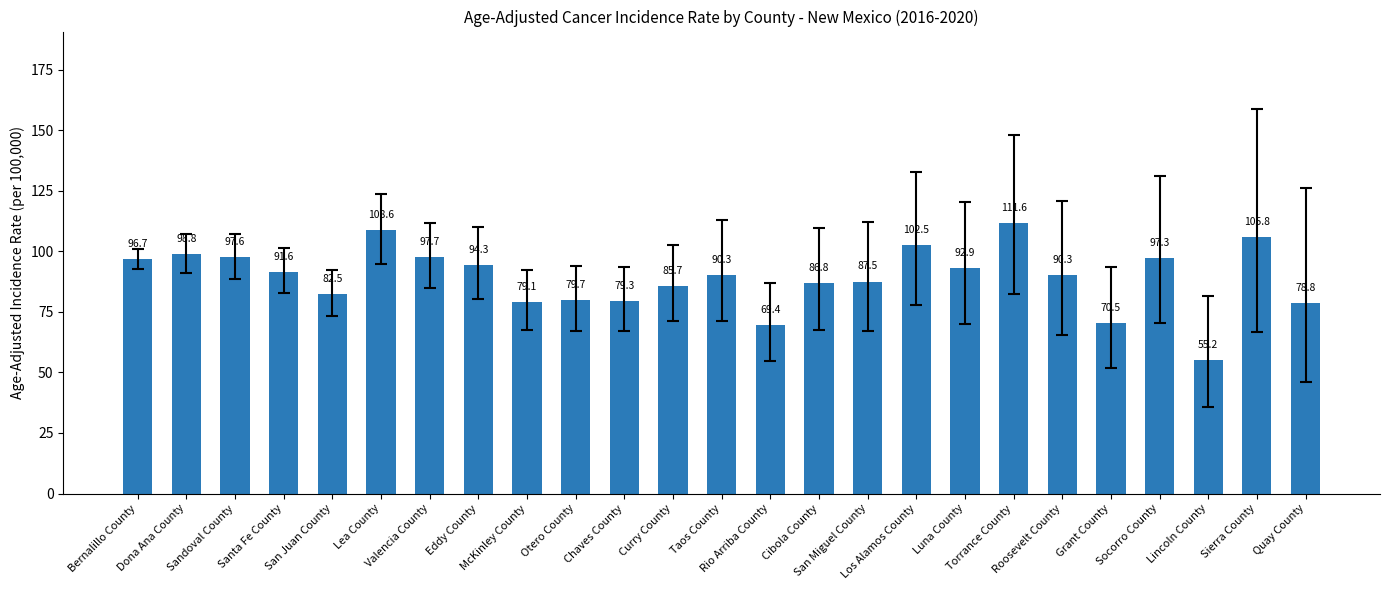

What is the difference between the maximum and minimum values?

56.4